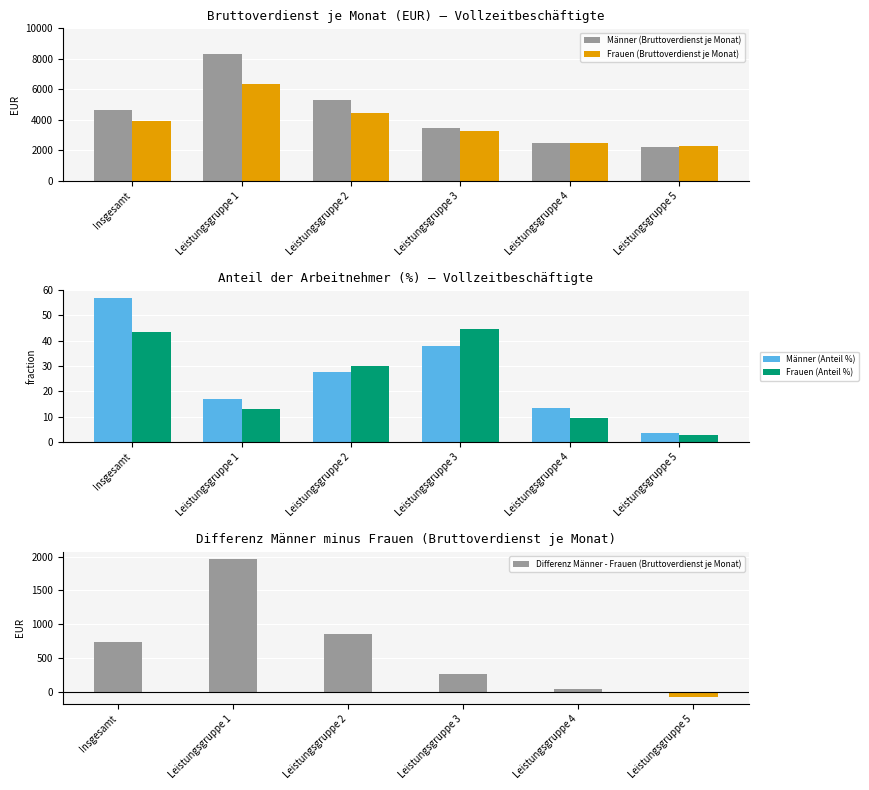

Which has a higher value, Leistungsgruppe 3 or Insgesamt?

Insgesamt